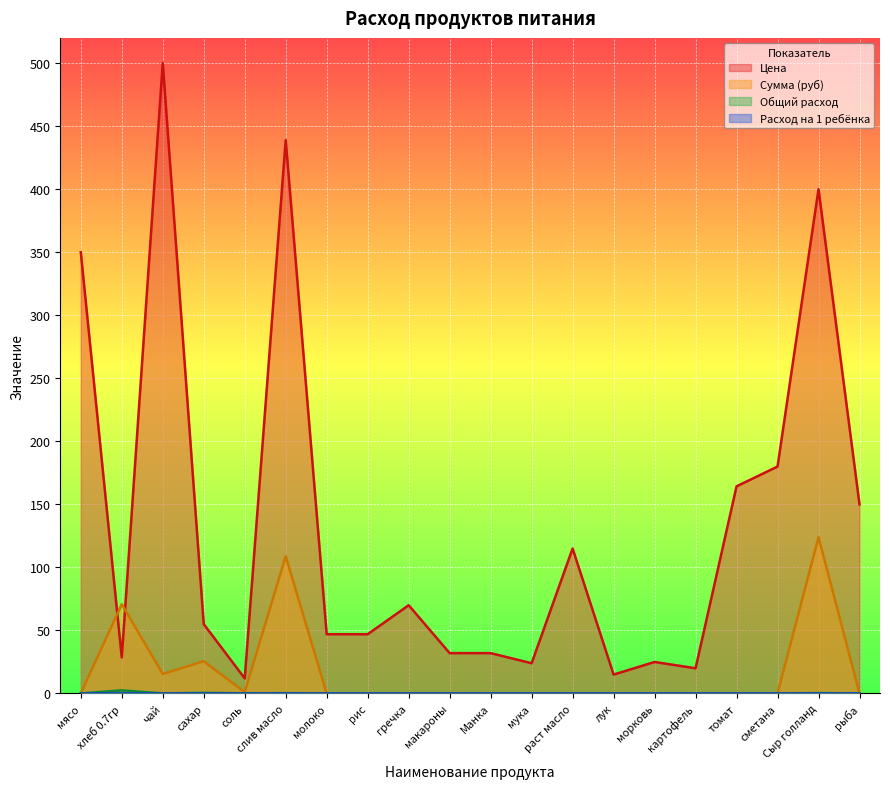

How many data points in Расход на 1 ребёнка are above 0?

6